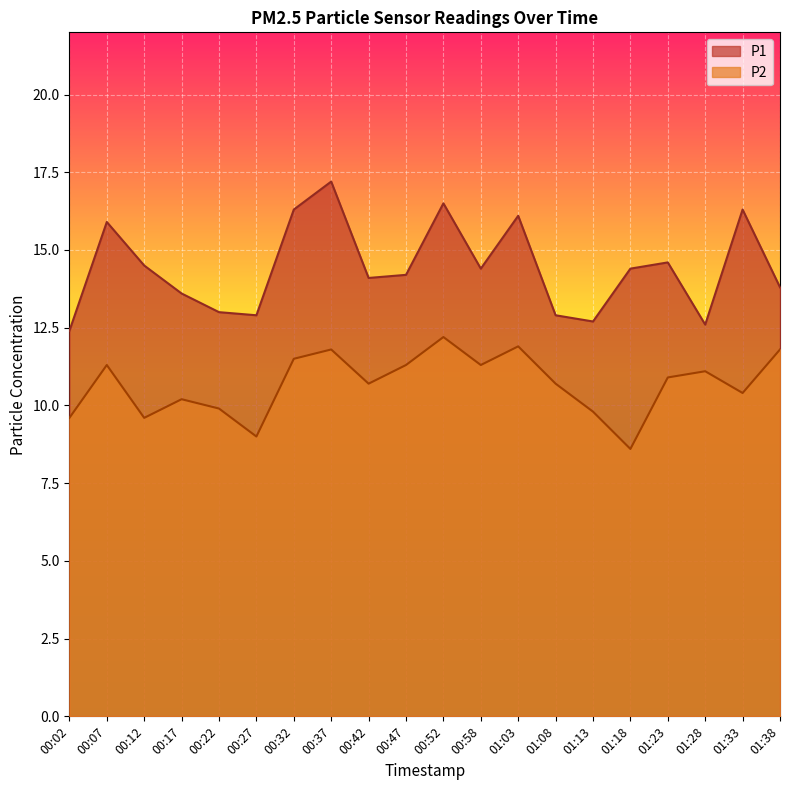

Between 00:32 and 00:58, which series saw the biggest shift?

P1